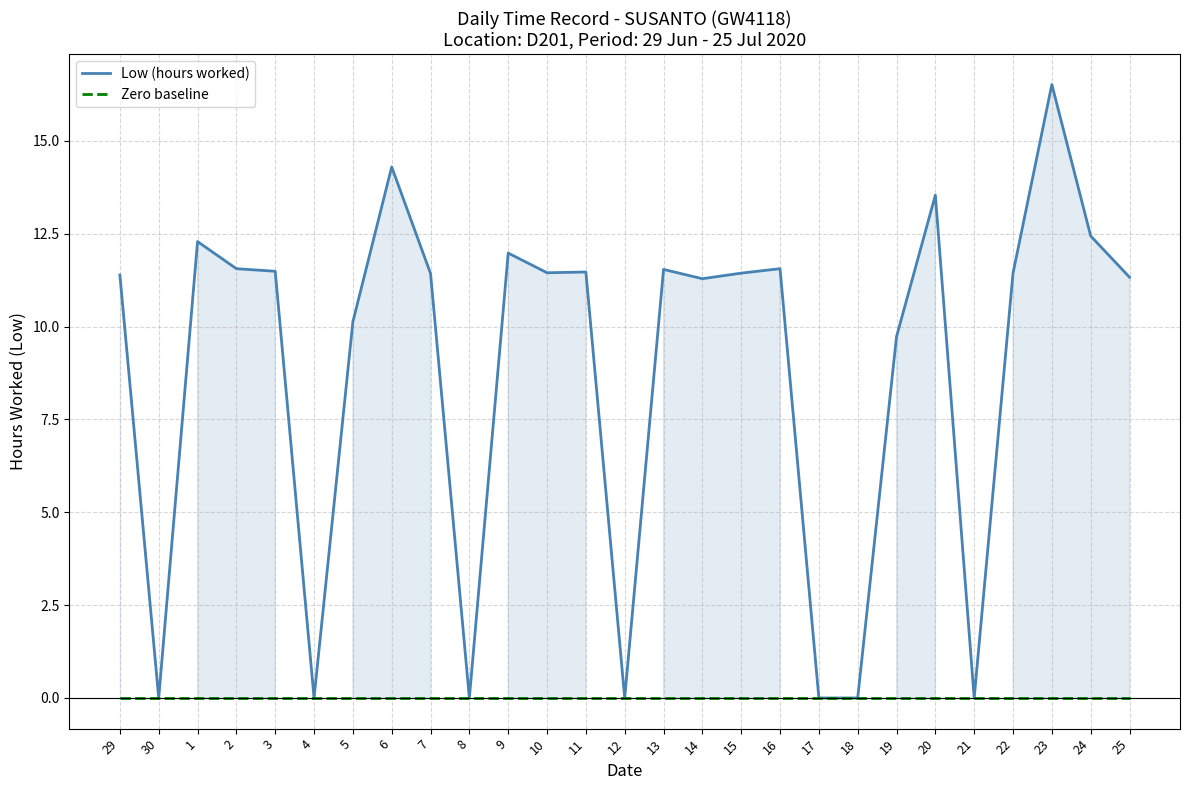

At how many categories does at least one series exceed 14?

2